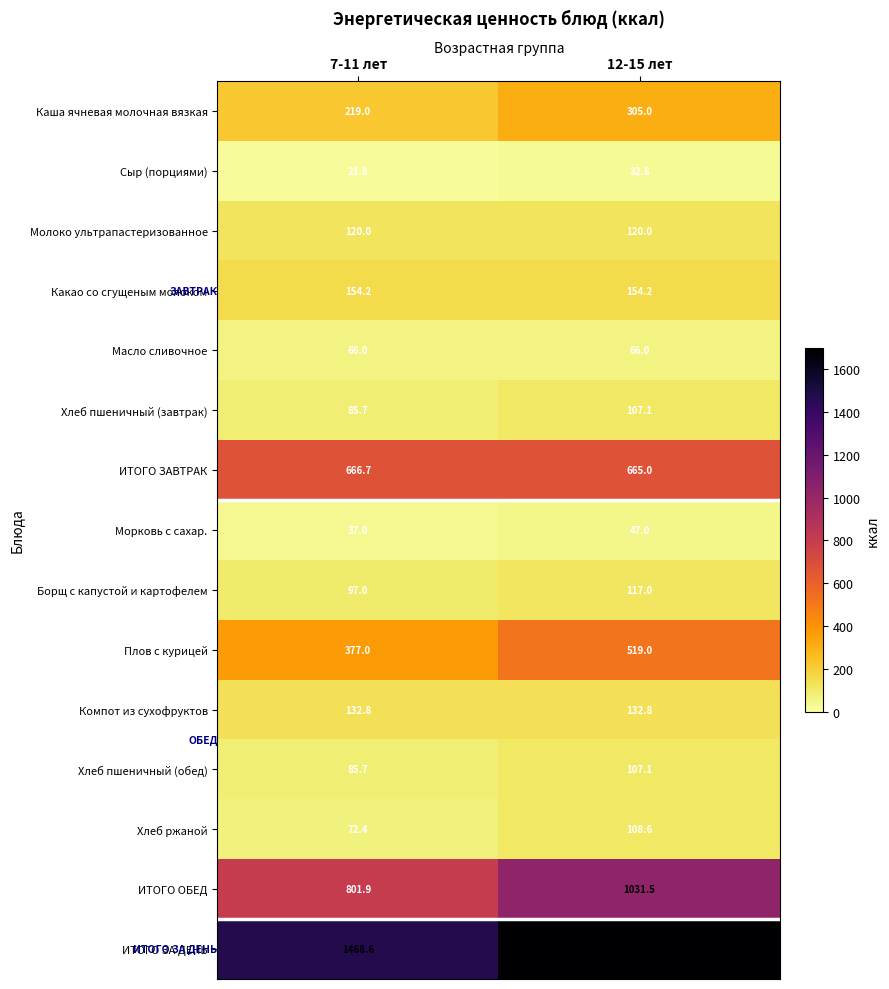

How many data points in ИТОГО ОБЕД are above 1031?

1